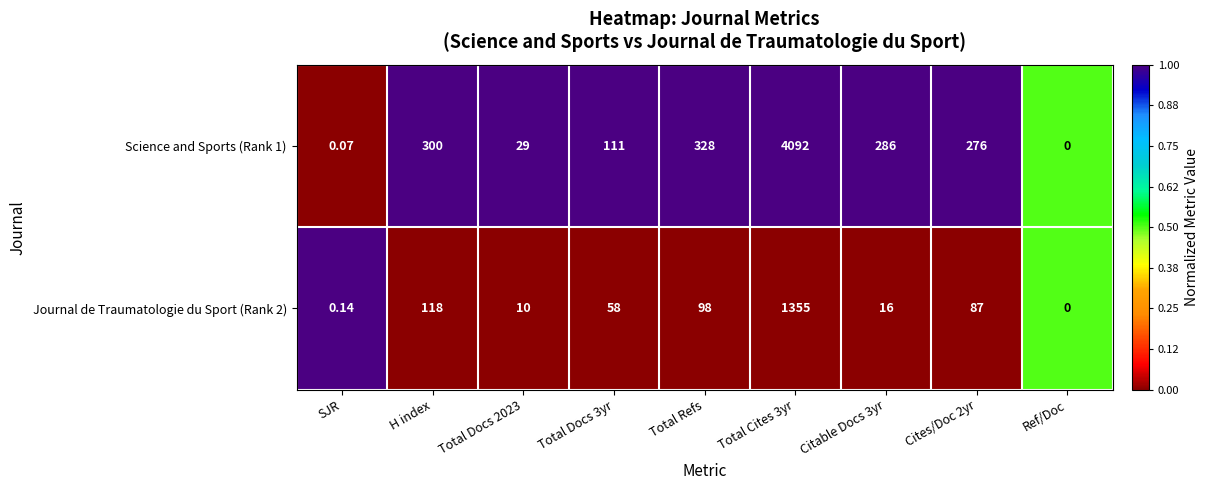

Which series has the largest total across all categories?

Science and Sports (Rank 1)